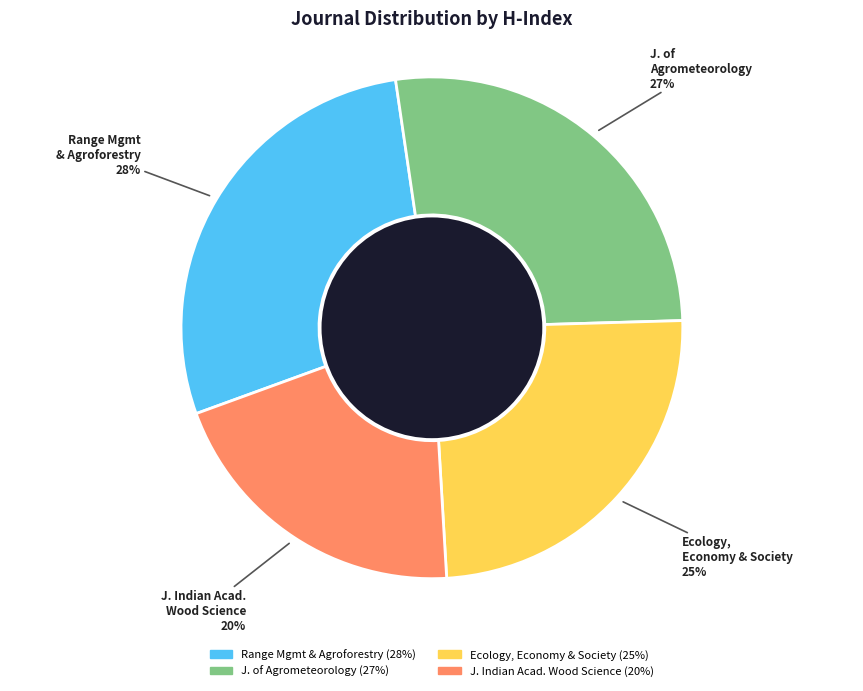

To the nearest percent, what portion does J. Indian Acad. Wood Science represent?

20%